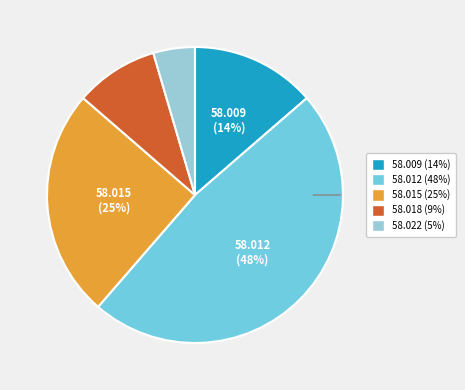

Is it true that 58.009 is 14% of the pie?

True